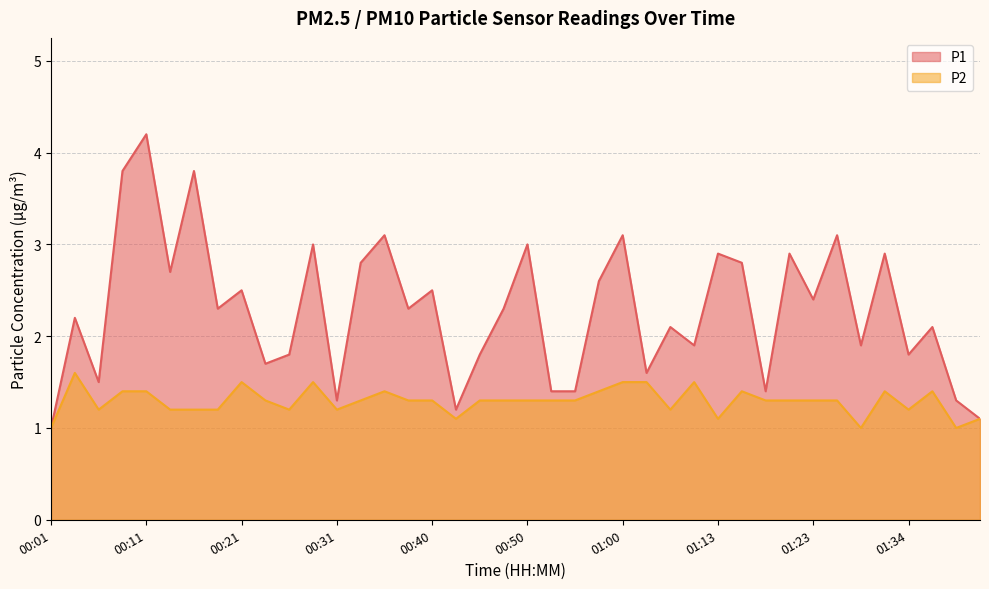

True or false: P1 and P2 cross at least once.

False